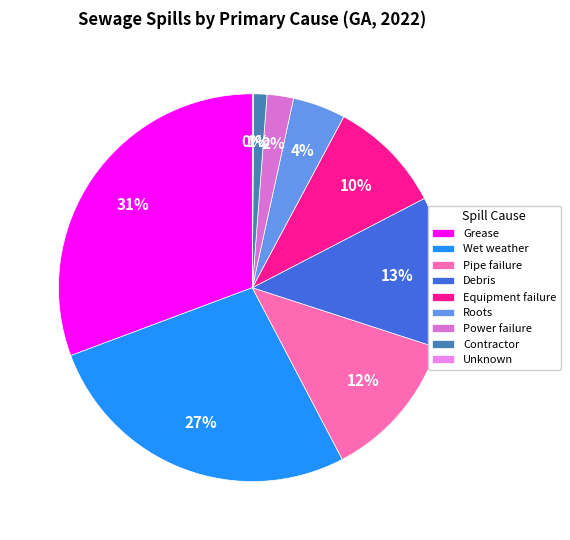

What percentage is the Wet weather slice, to the nearest percent?

27%